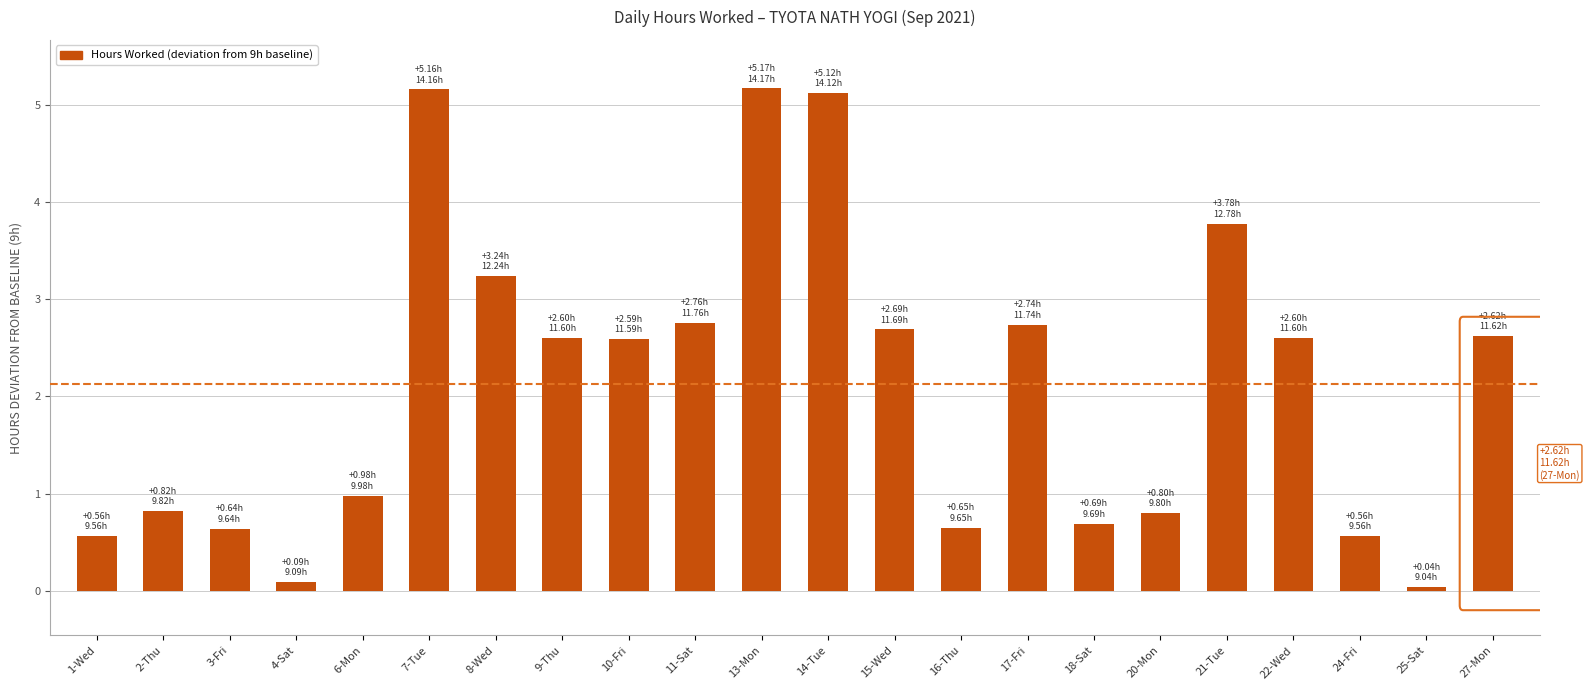

Approximately how many times larger is the value at 10-Fri compared to 25-Sat?

1.3